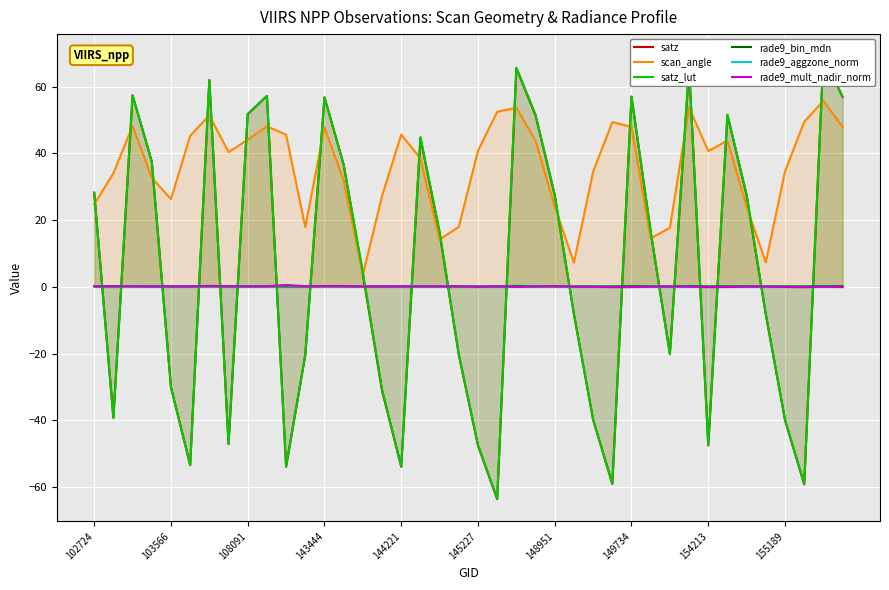

True or false: rade9_aggzone_norm has more than 0 interior local peaks.

True